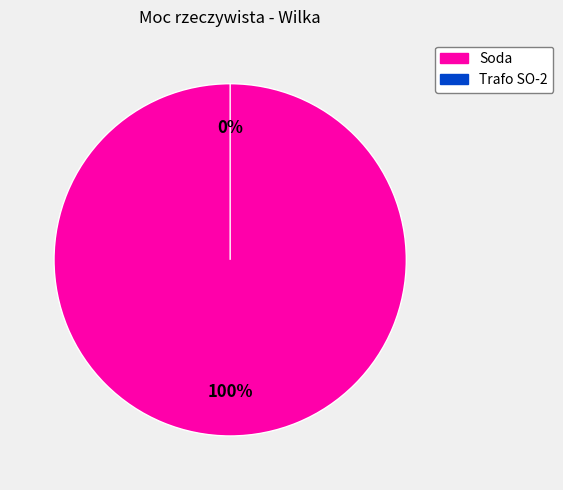

Which has a higher value, Soda or Soda?

Soda